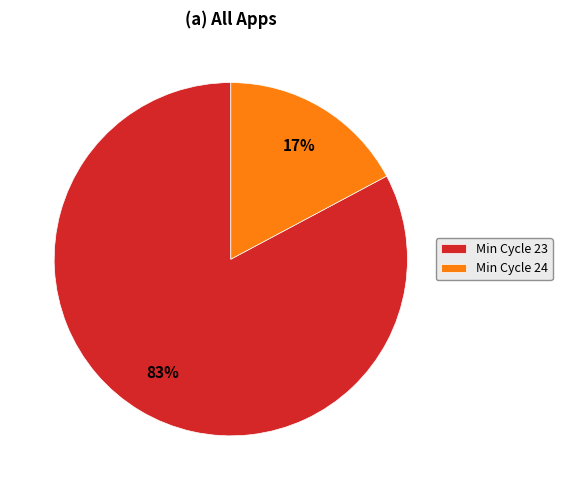

Is the sum of Min Cycle 23 and Min Cycle 24 greater than half?

Yes